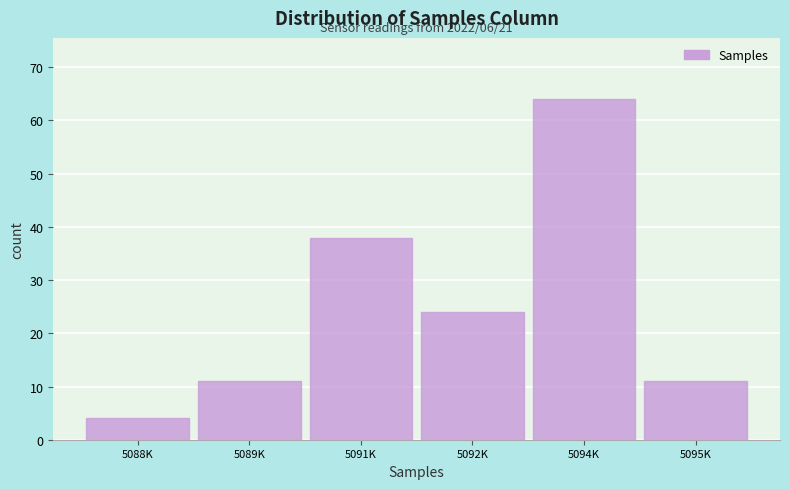

Reading left to right, what are all the values shown in this chart?

4	11	38	24	64	11